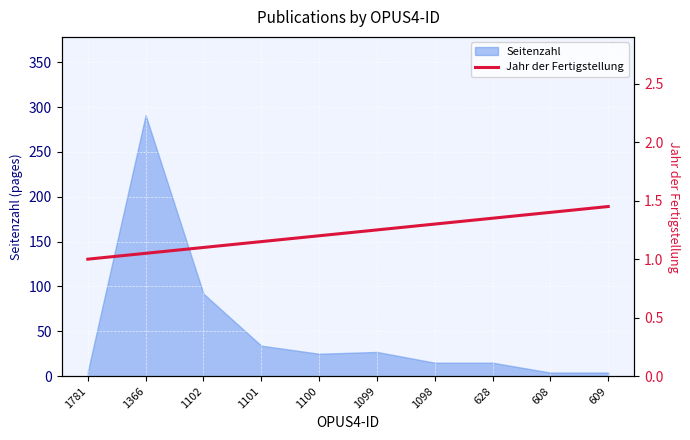

What is the average value?

1.2